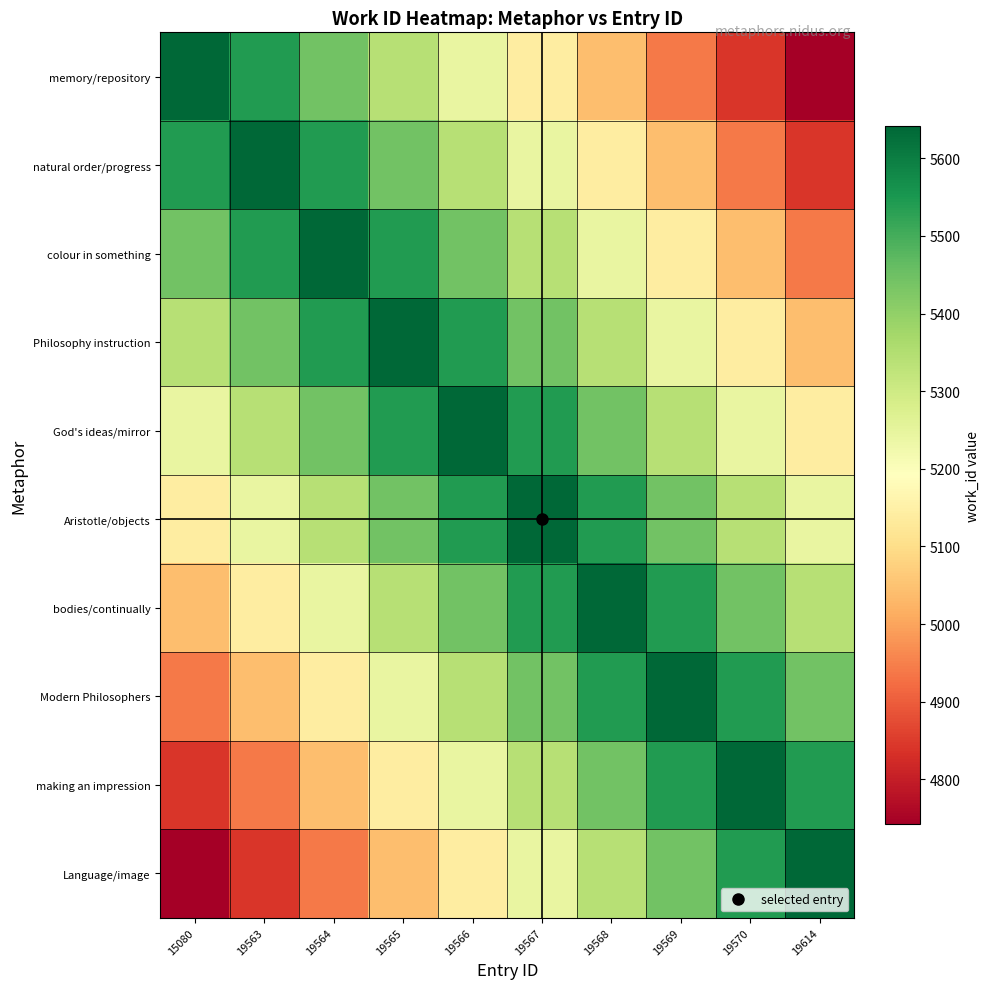

Reading left to right, what are all the values shown in this chart?

memory/repository: 15080=5642	19563=5542	19564=5442	19565=5342	19566=5242	19567=5142	19568=5042	19569=4942	19570=4842	19614=4742
natural order/progress: 15080=5542	19563=5642	19564=5542	19565=5442	19566=5342	19567=5242	19568=5142	19569=5042	19570=4942	19614=4842
colour in something: 15080=5442	19563=5542	19564=5642	19565=5542	19566=5442	19567=5342	19568=5242	19569=5142	19570=5042	19614=4942
Philosophy instruction: 15080=5342	19563=5442	19564=5542	19565=5642	19566=5542	19567=5442	19568=5342	19569=5242	19570=5142	19614=5042
God's ideas/mirror: 15080=5242	19563=5342	19564=5442	19565=5542	19566=5642	19567=5542	19568=5442	19569=5342	19570=5242	19614=5142
Aristotle/objects: 15080=5142	19563=5242	19564=5342	19565=5442	19566=5542	19567=5642	19568=5542	19569=5442	19570=5342	19614=5242
bodies/continually: 15080=5042	19563=5142	19564=5242	19565=5342	19566=5442	19567=5542	19568=5642	19569=5542	19570=5442	19614=5342
Modern Philosophers: 15080=4942	19563=5042	19564=5142	19565=5242	19566=5342	19567=5442	19568=5542	19569=5642	19570=5542	19614=5442
making an impression: 15080=4842	19563=4942	19564=5042	19565=5142	19566=5242	19567=5342	19568=5442	19569=5542	19570=5642	19614=5542
Language/image: 15080=4742	19563=4842	19564=4942	19565=5042	19566=5142	19567=5242	19568=5342	19569=5442	19570=5542	19614=5642